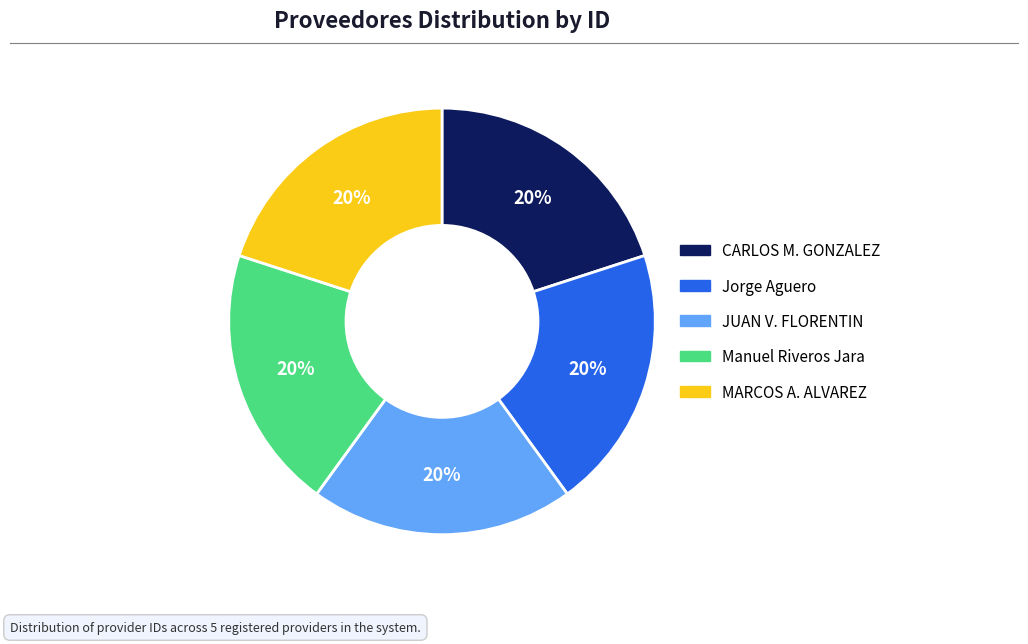

Is there a majority slice in this chart?

No